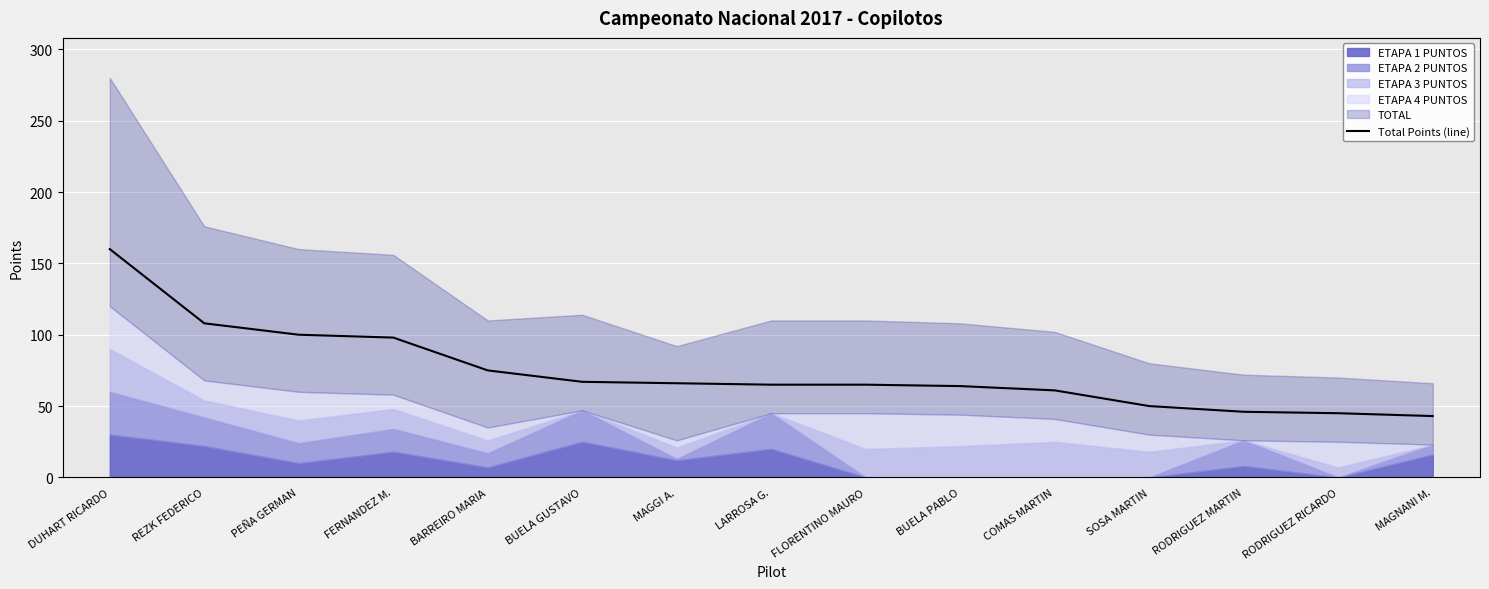

List the labels in order of value, largest first.

DUHART RICARDO, REZK FEDERICO, PEÑA GERMAN, FERNANDEZ M., BARREIRO MARIA, BUELA GUSTAVO, MAGGI A., LARROSA G., FLORENTINO MAURO, BUELA PABLO, COMAS MARTIN, SOSA MARTIN, RODRIGUEZ MARTIN, RODRIGUEZ RICARDO, MAGNANI M.